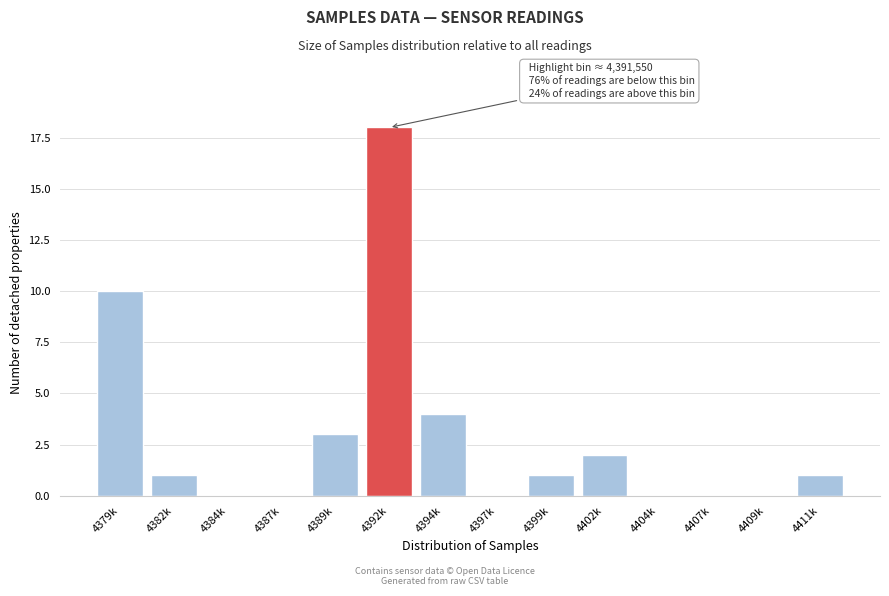

Reading left to right, list all the values displayed in this chart.

4379k=10	4382k=1	4384k=0	4387k=0	4389k=3	4392k=18	4394k=4	4397k=0	4399k=1	4402k=2	4404k=0	4407k=0	4409k=0	4411k=1